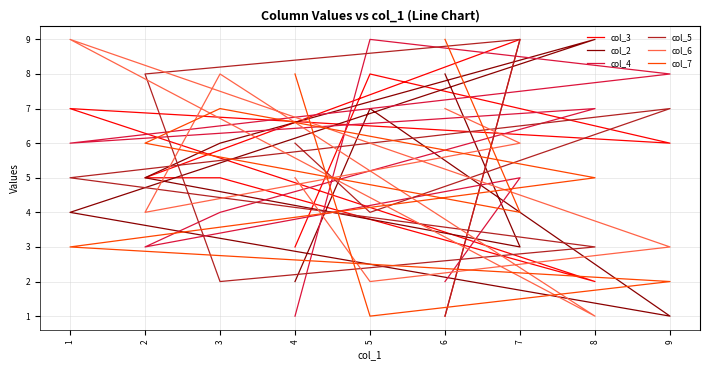

Which series changed the most between 2 and 8?

col_5